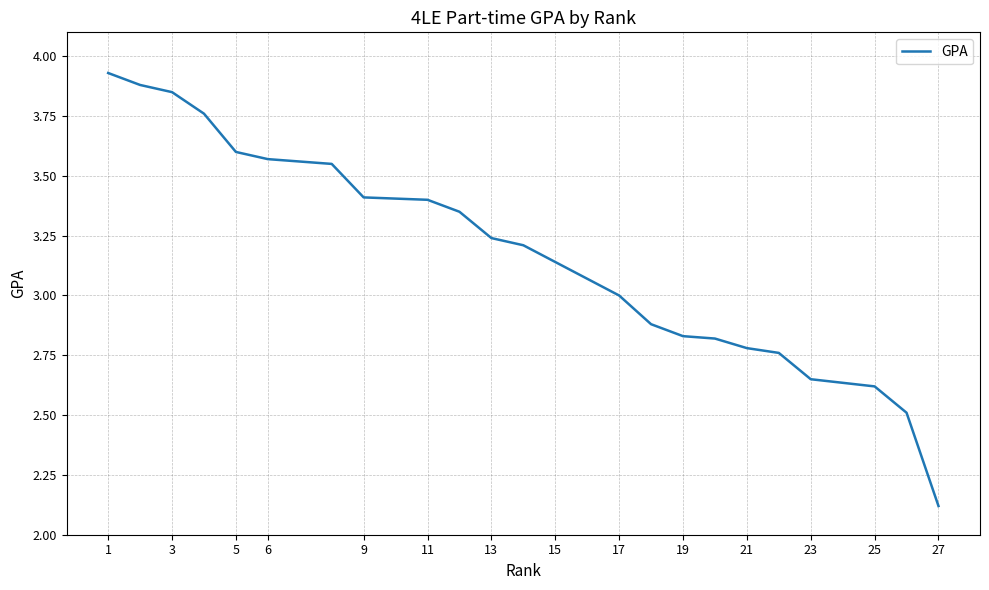

Which has a higher value, 11 or 19?

11